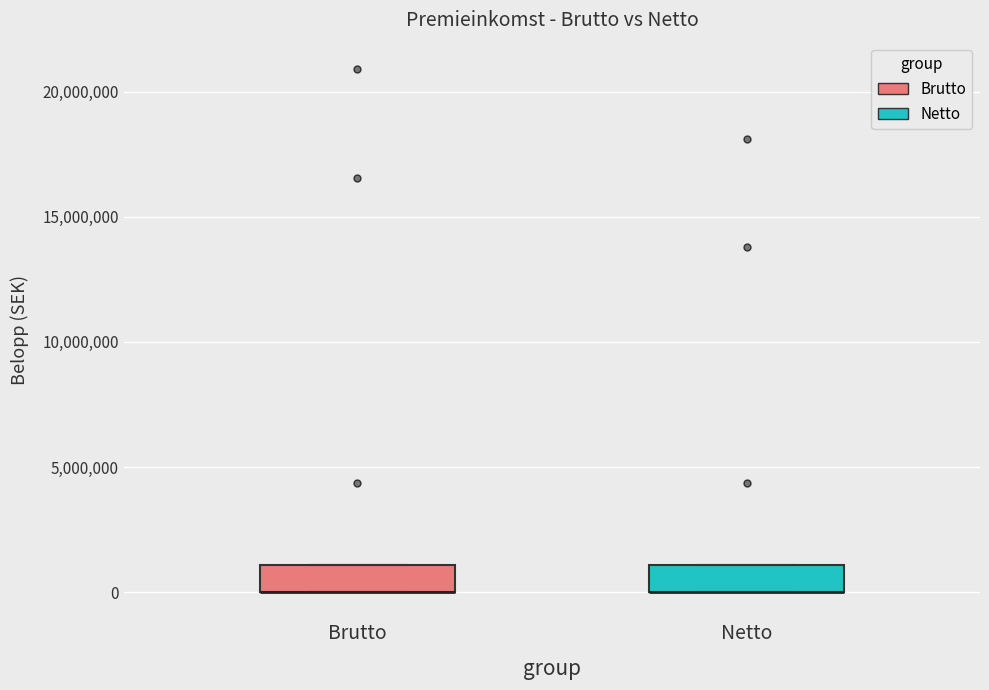

Where is the upper edge of the box for Brutto on the y-axis? The values are not printed on the chart, so give them approximately, as read against the axis.

1000000